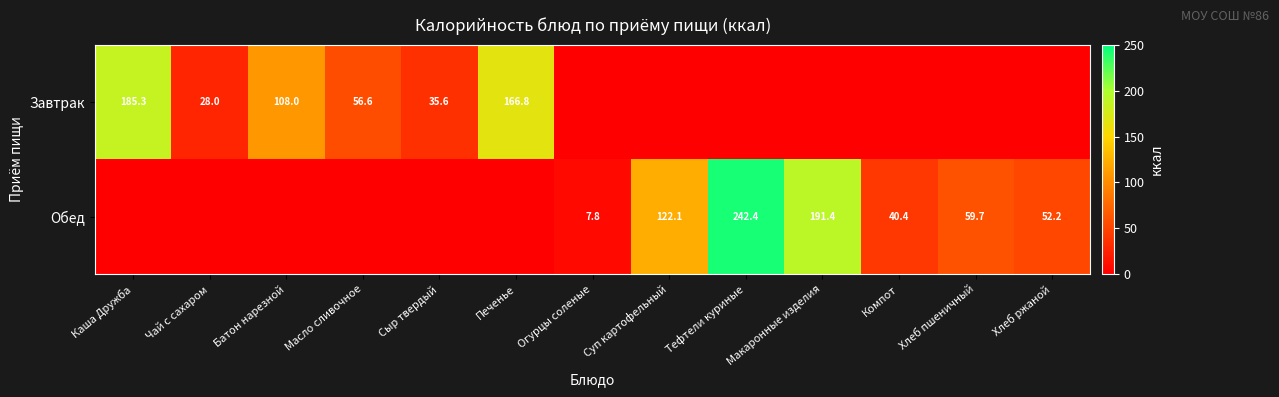

Is it true that Завтрак equals 56.6 at Масло сливочное?

True